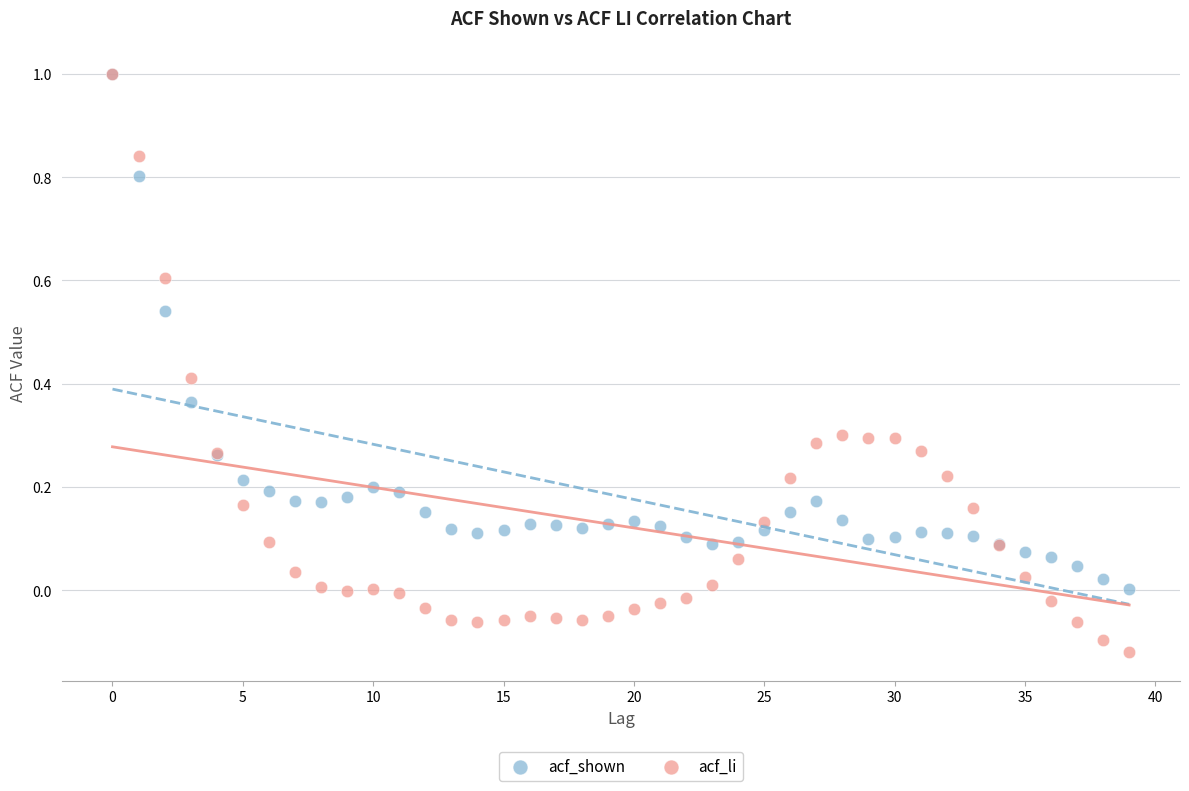

Which series contains the lowest Y value?

acf_li